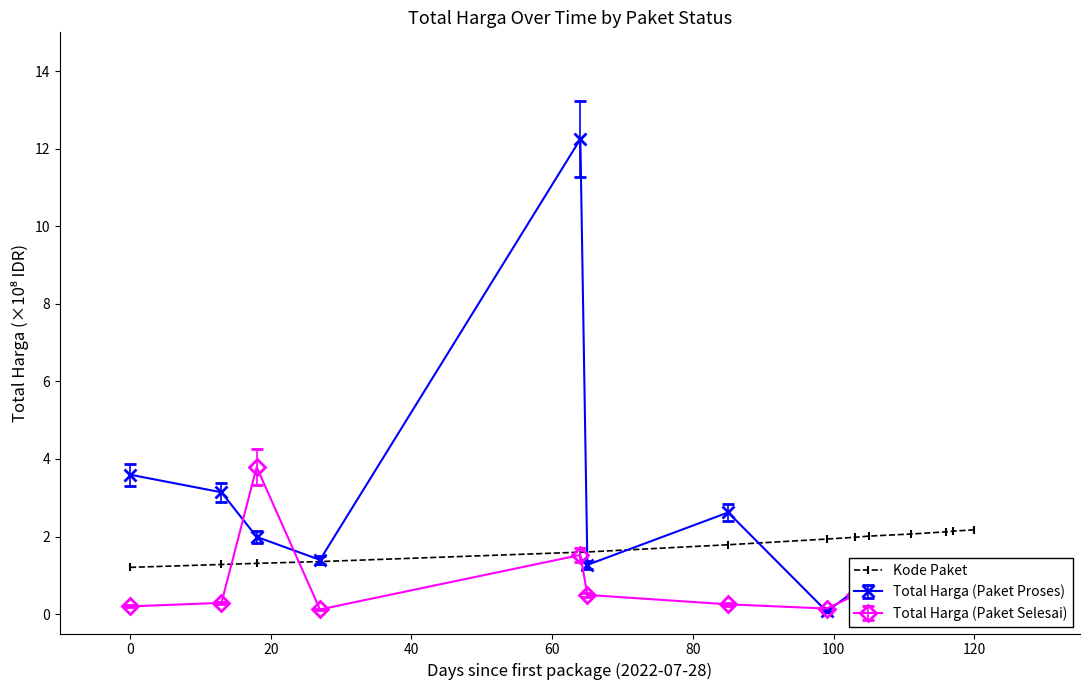

What is the highest value of the Kode Paket series?

2.2